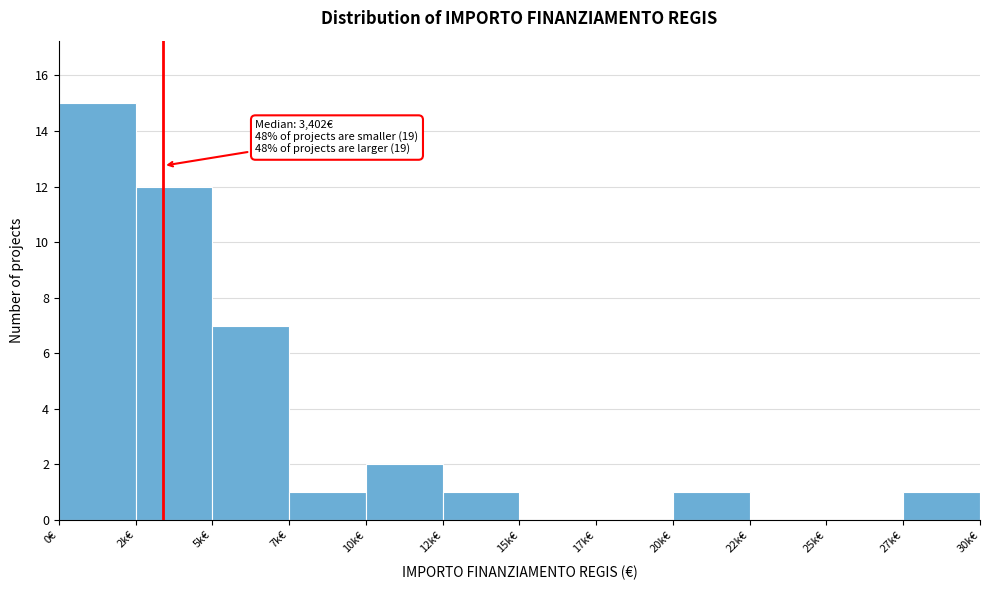

Reading left to right, transcribe all the data shown in this chart.

0€=15	2k€=12	5k€=7	7k€=1	10k€=2	12k€=1	15k€=0	17k€=0	20k€=1	22k€=0	25k€=0	27k€=1